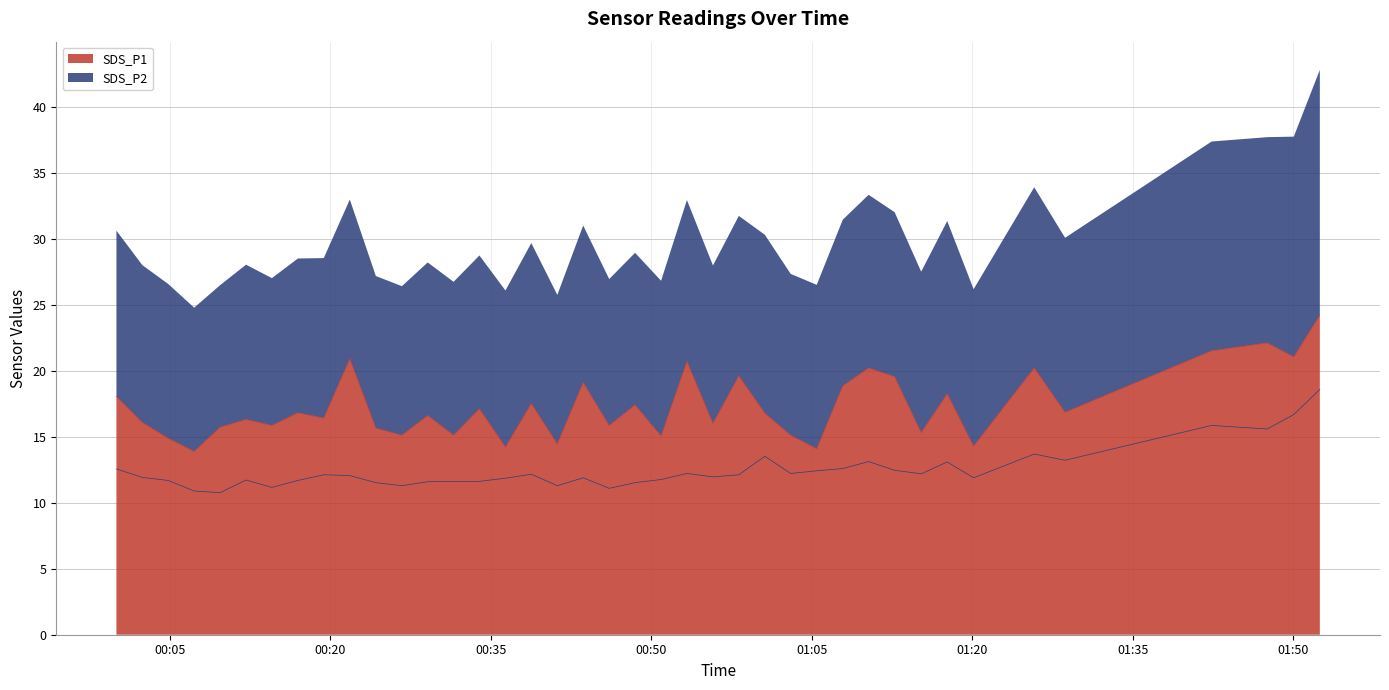

What is the sum of all SDS_P1 values?

693.6